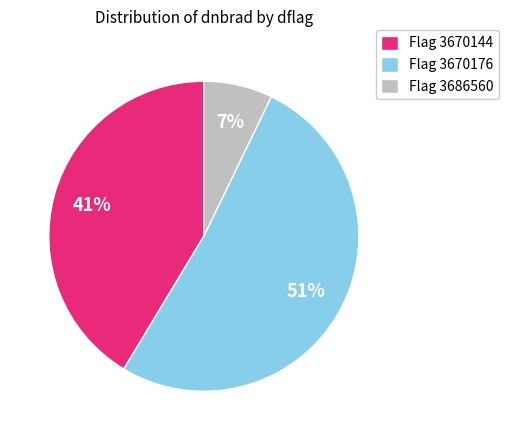

What percentage is the Flag 3670144 slice, to the nearest percent?

41%